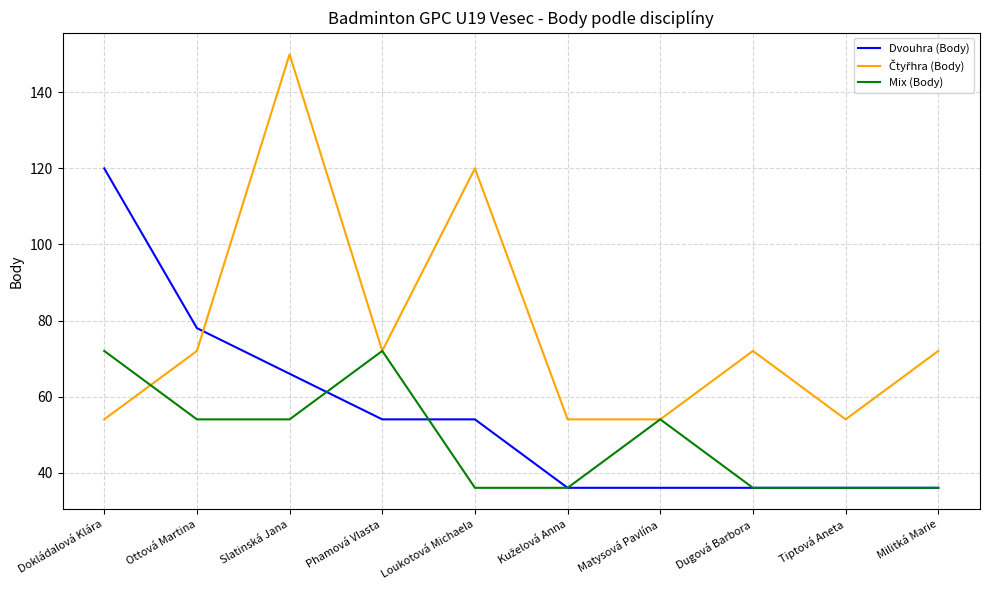

At which category does the chart reach its peak across all series?

Slatinská Jana